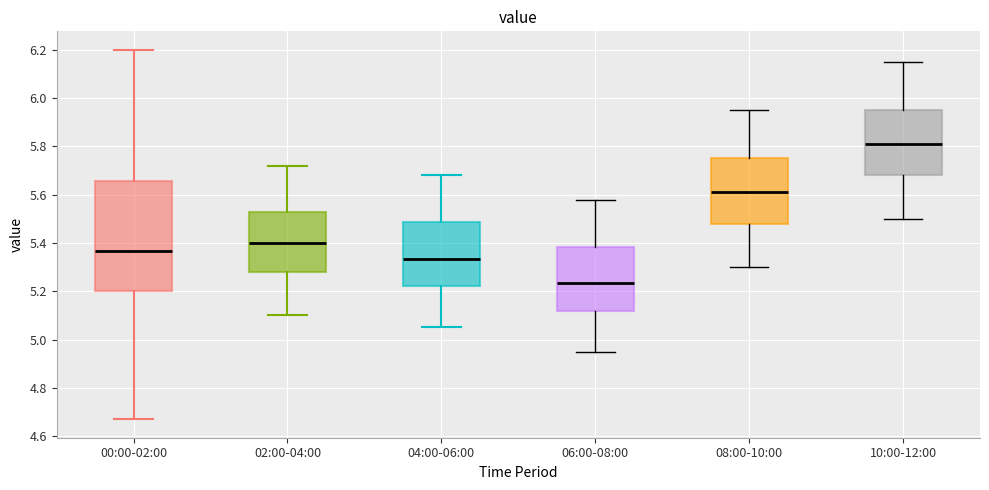

Reading left to right, read every box against the y-axis: the position of its median line, the range the box covers, and the ends of its whiskers. The values are not printed on the chart, so give them approximately, as read against the axis.

00:00-02:00: median 5.36, box 5.20 to 5.66, whiskers 4.68 to 6.20
02:00-04:00: median 5.40, box 5.28 to 5.52, whiskers 5.10 to 5.72
04:00-06:00: median 5.34, box 5.22 to 5.48, whiskers 5.06 to 5.68
06:00-08:00: median 5.24, box 5.12 to 5.38, whiskers 4.96 to 5.58
08:00-10:00: median 5.62, box 5.48 to 5.76, whiskers 5.30 to 5.96
10:00-12:00: median 5.82, box 5.68 to 5.96, whiskers 5.50 to 6.16